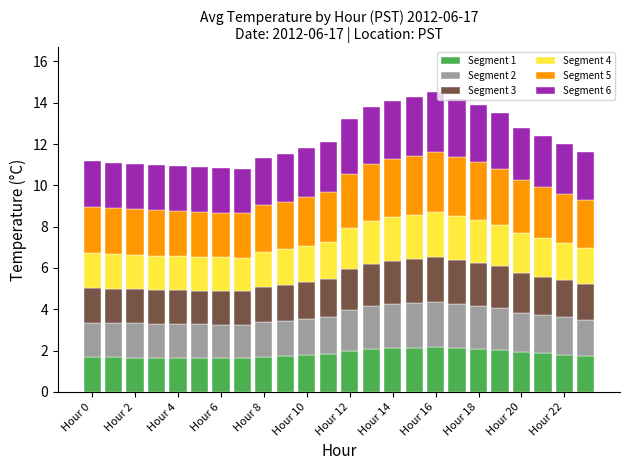

What is the average value of the Segment 1 series?

1.8